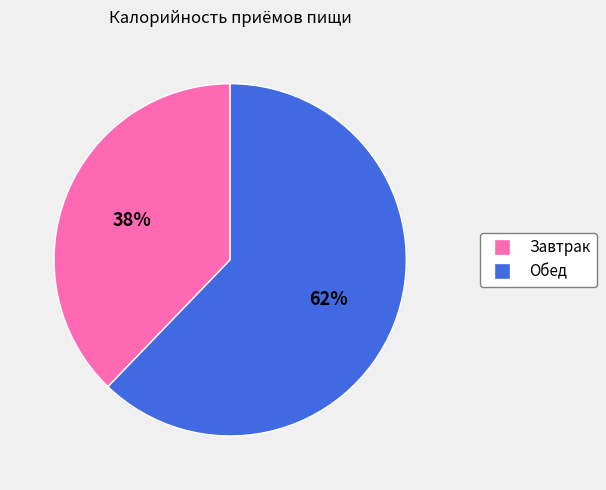

Is there any slice that represents more than half of the pie?

Yes